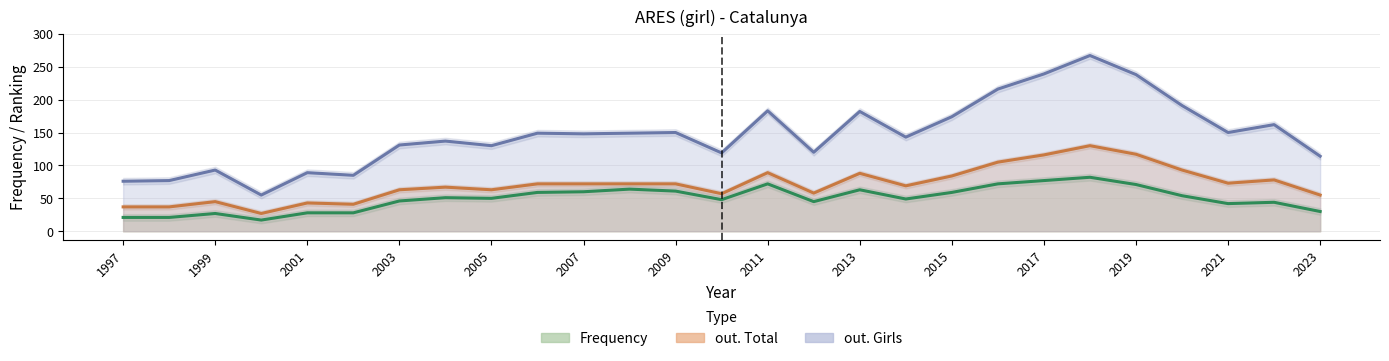

Between 2005 and 2012, which series saw the biggest shift?

out. Girls